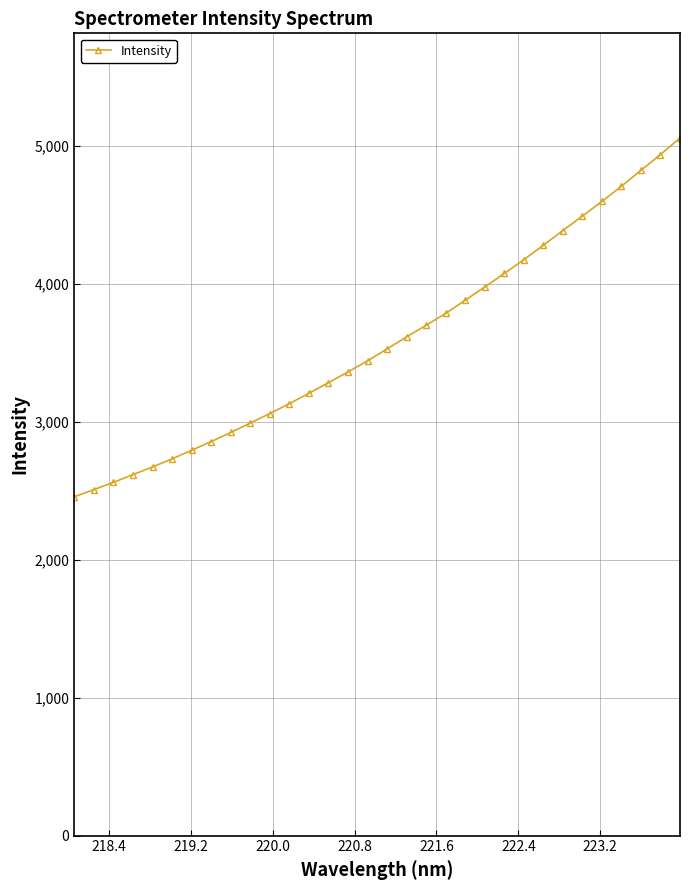

What is the value of the 22nd point from the left?

3975.8